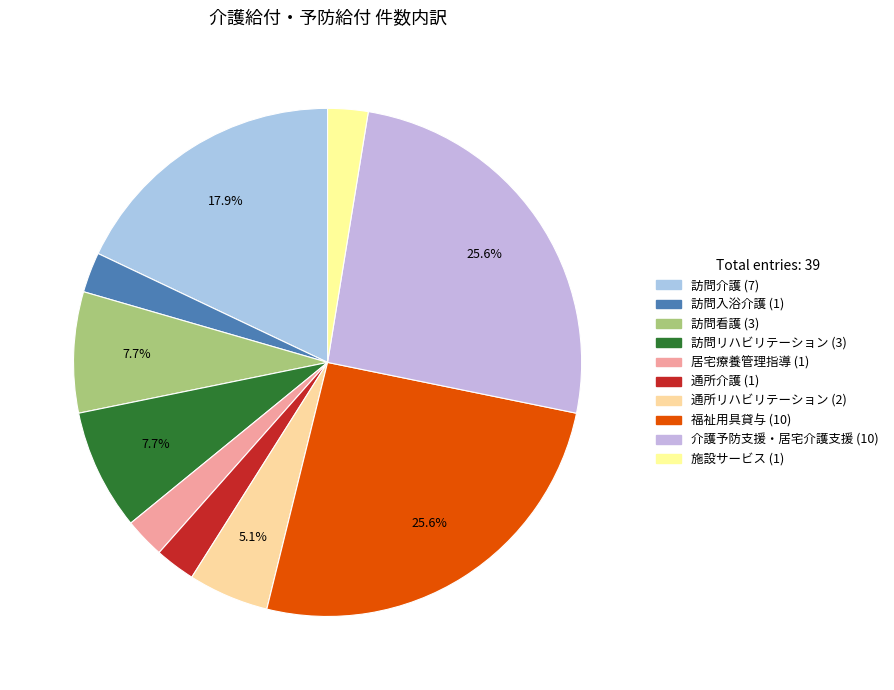

Approximately how many times larger is the value at 居宅療養管理指導 compared to 施設サービス?

1.0